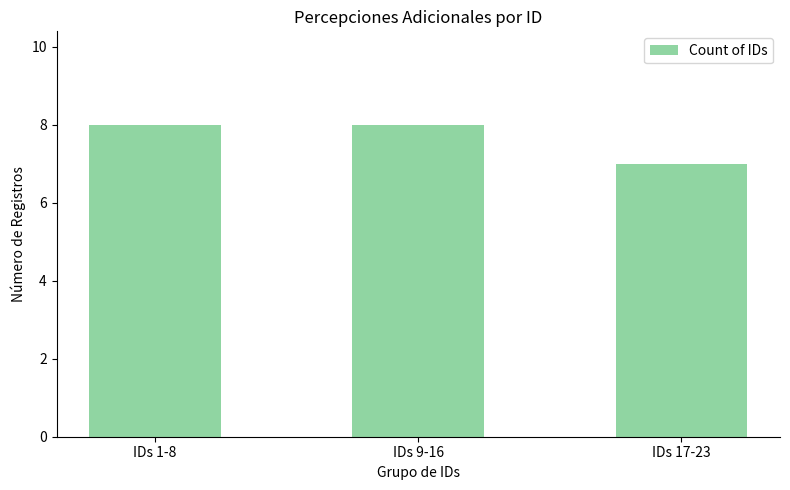

What is the sum of the values at IDs 17-23 and IDs 9-16?

15